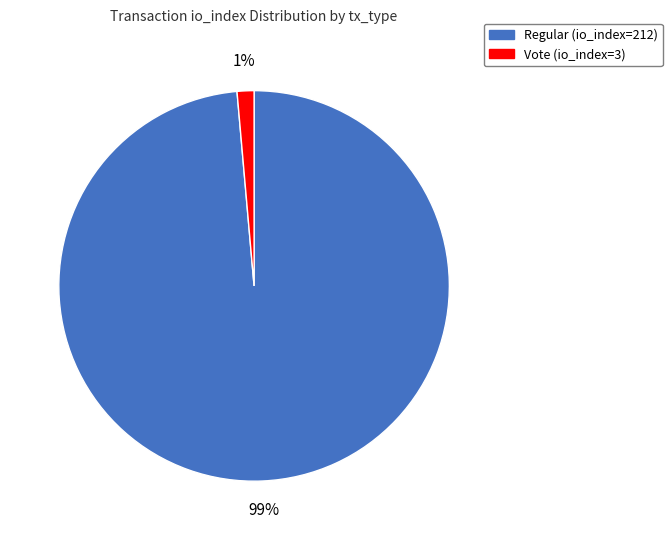

To the nearest percent, what percentage of the pie is Regular (io_index=212)?

99%